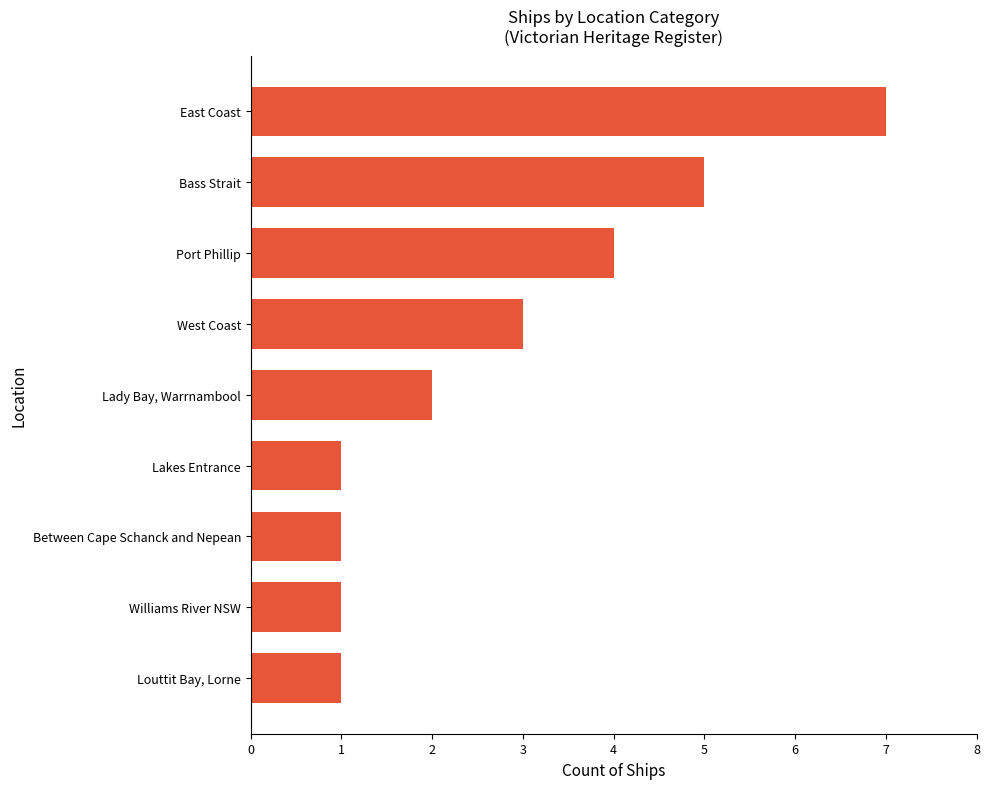

What is the ratio of the value at East Coast to the value at Lakes Entrance?

7.0